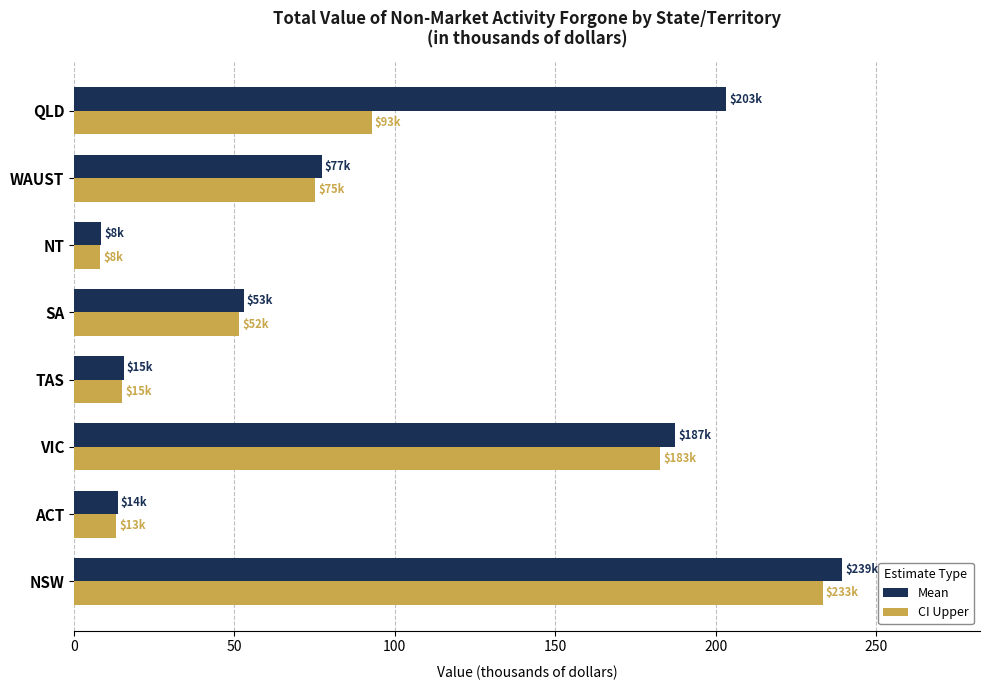

What is the difference between the maximum and minimum values in the CI Upper series?

225.2